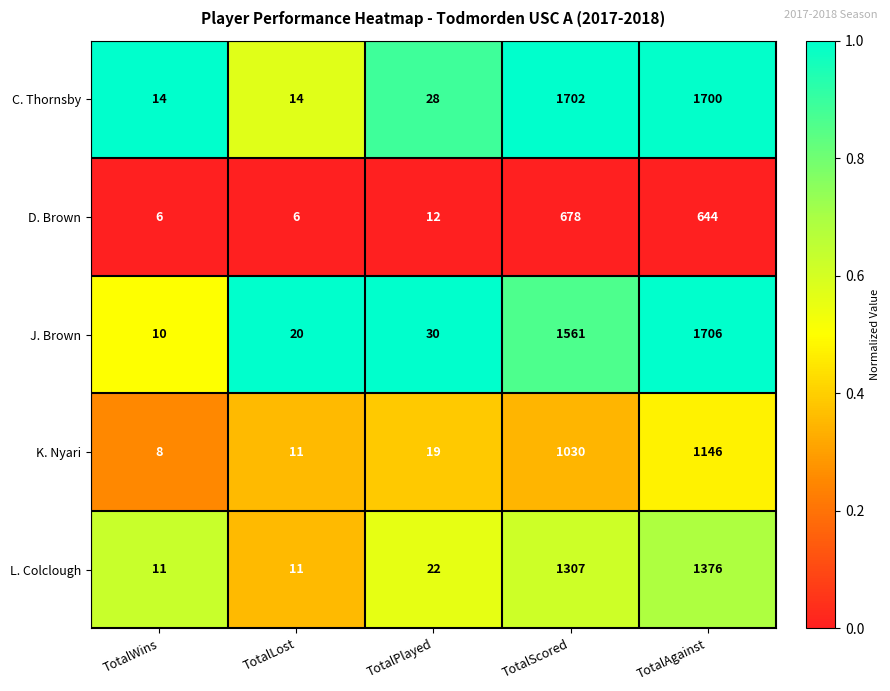

How many distinct data groups are displayed?

5